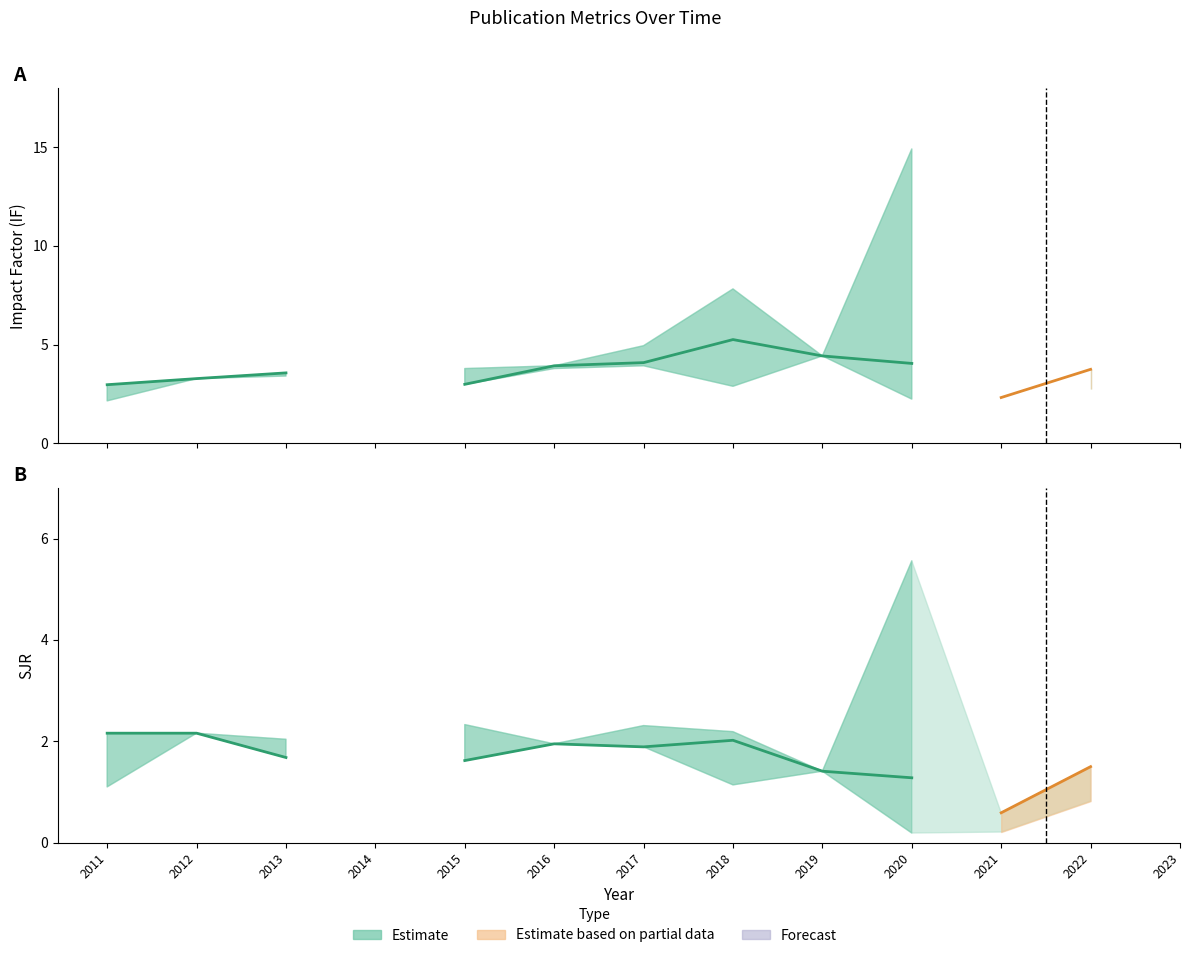

How many data points in SJR are less than 1?

3